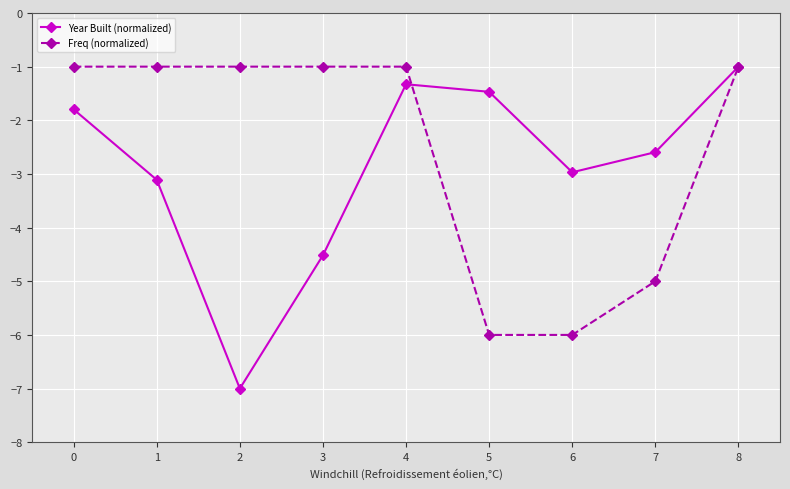

What is the value of the Freq (normalized) point at the 6th from the left?

-6.0